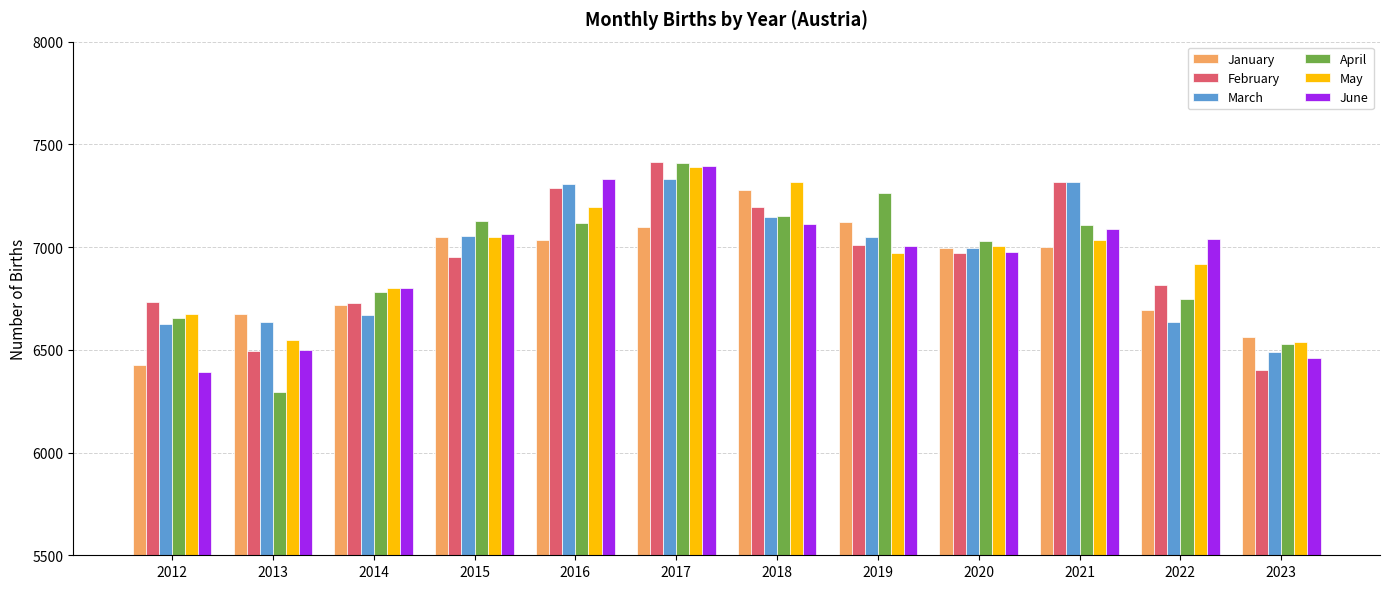

Which series has the widest spread of values?

April